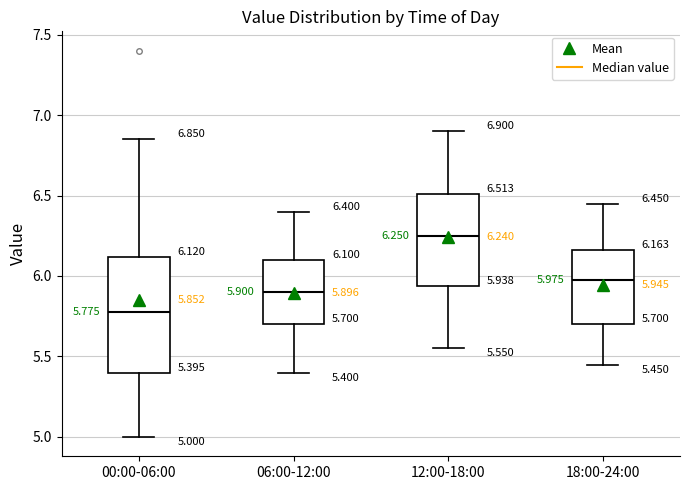

Which box is the tallest, from its lower edge to its upper edge?

00:00-06:00